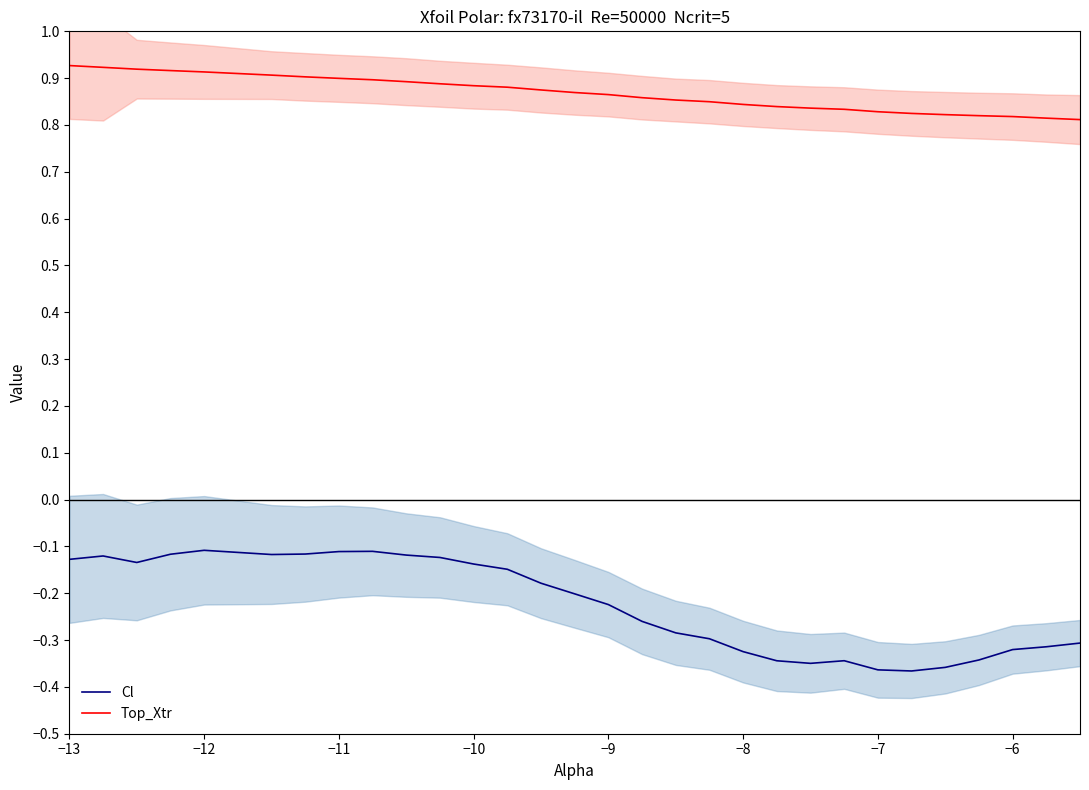

True or false: Cl and Top_Xtr cross at least once.

False